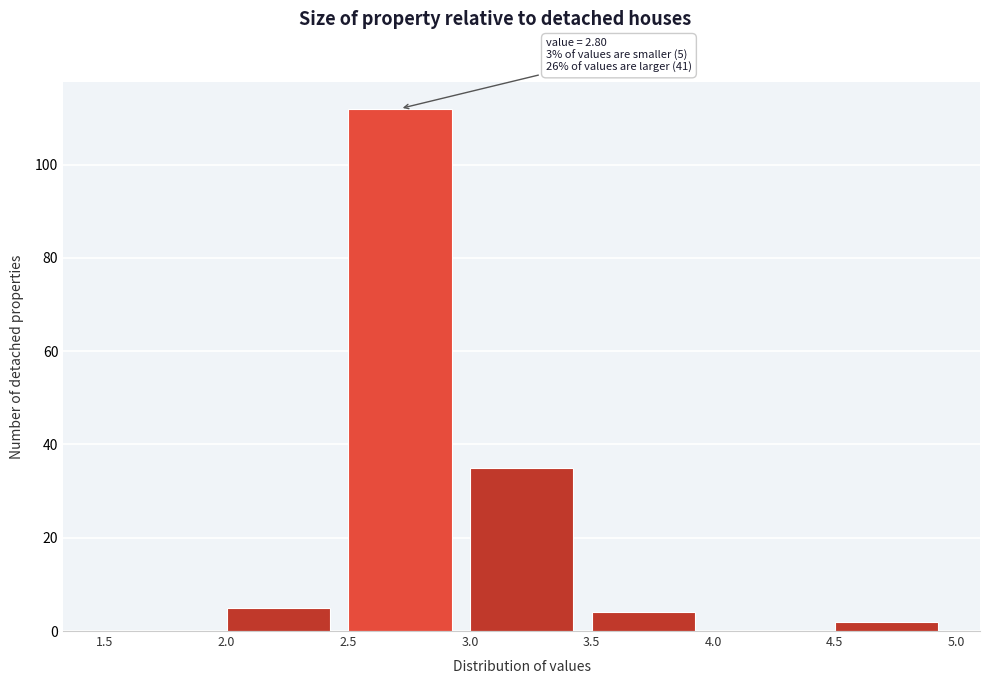

Which range on the x-axis has the tallest bar?

2.5 to 3.0